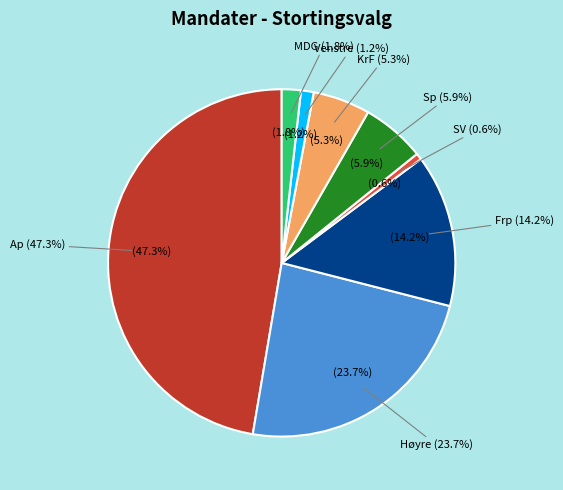

Which slice is the largest?

Ap